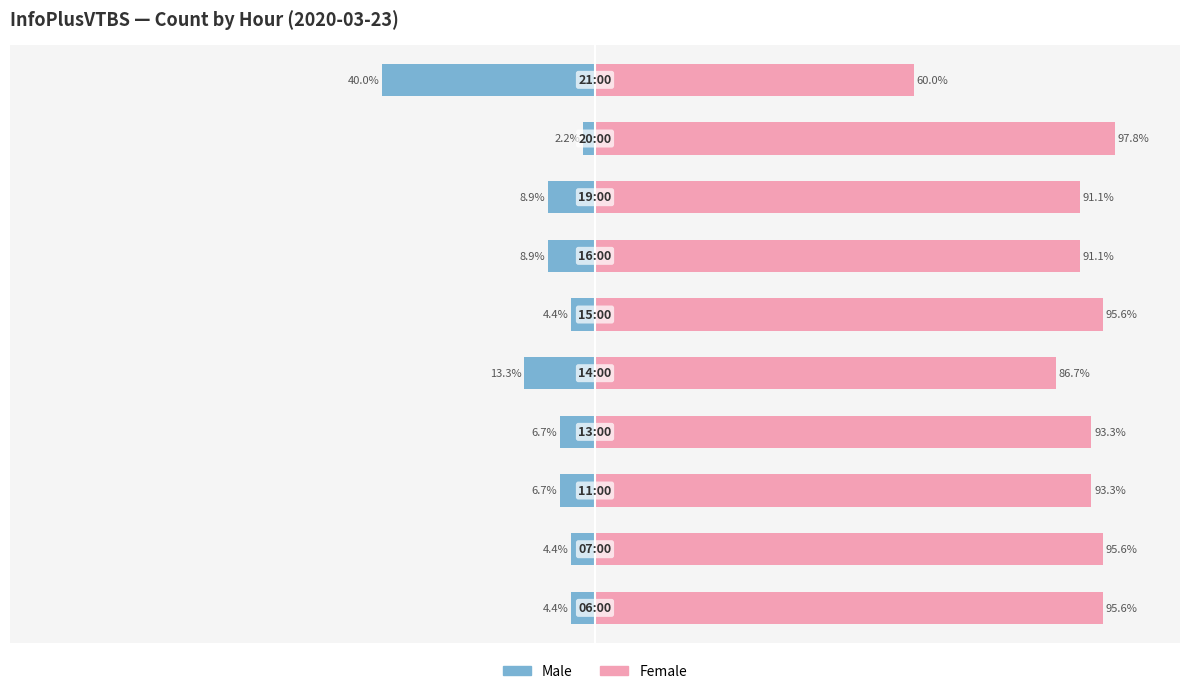

The Male series shows -7.1 at 0. True or false?

False